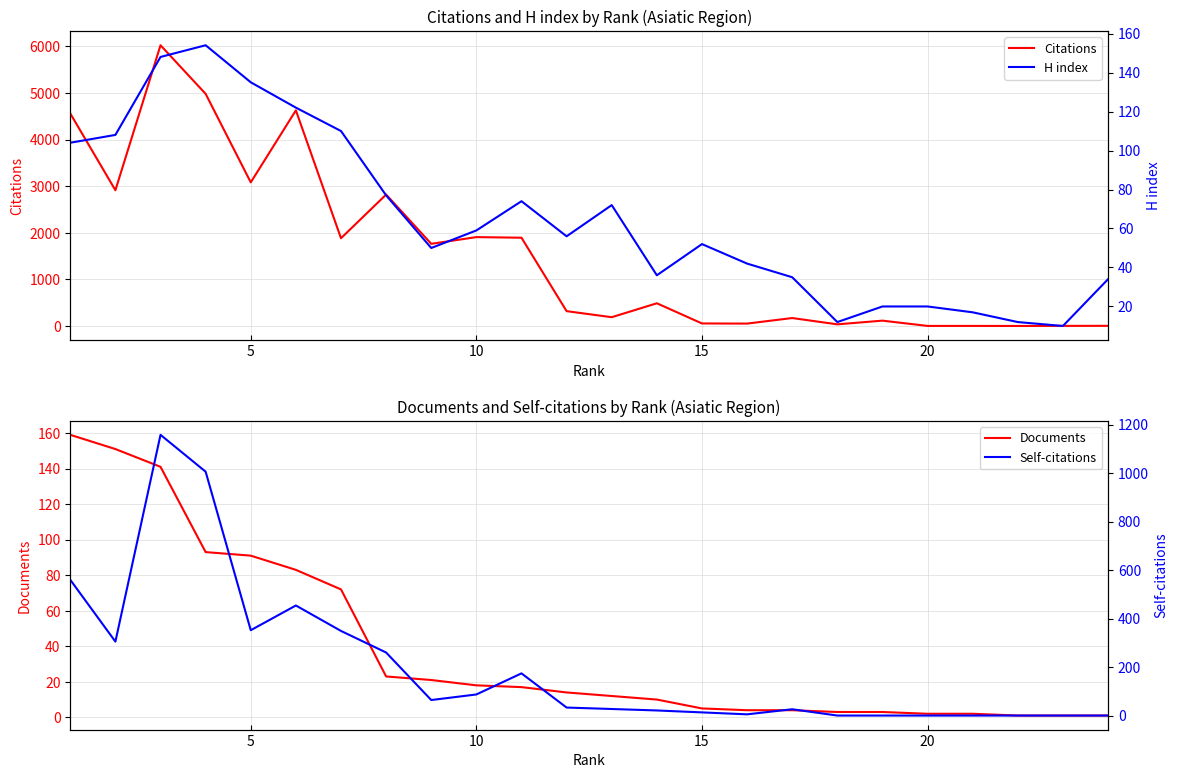

True or false: Documents has more than 1 interior local peaks.

False